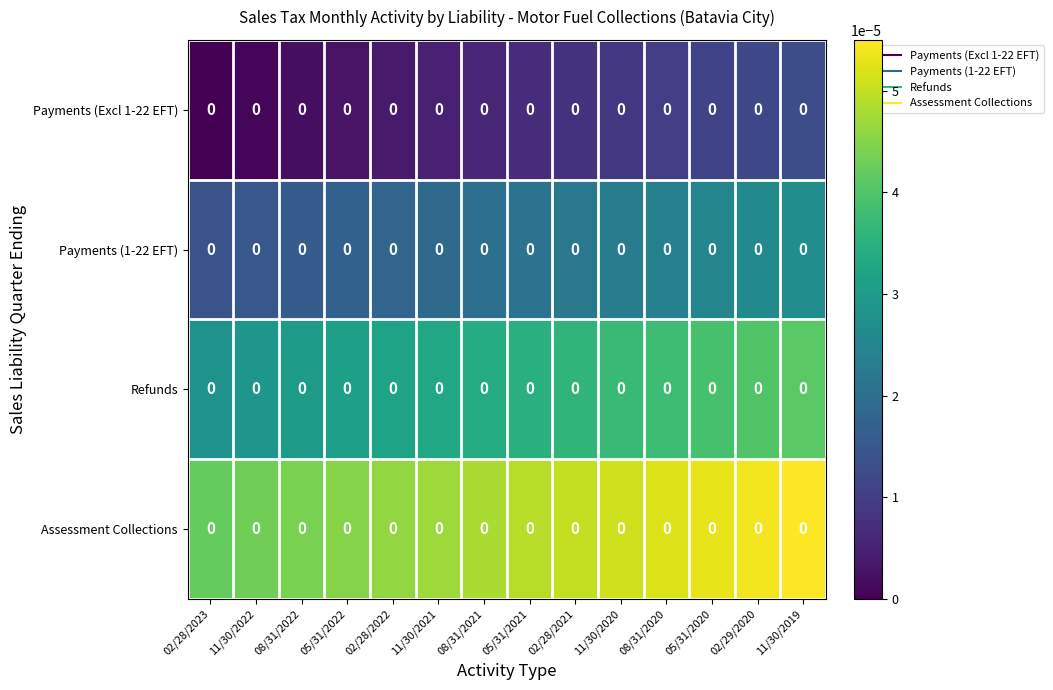

At how many categories does at least one series exceed 0?

14